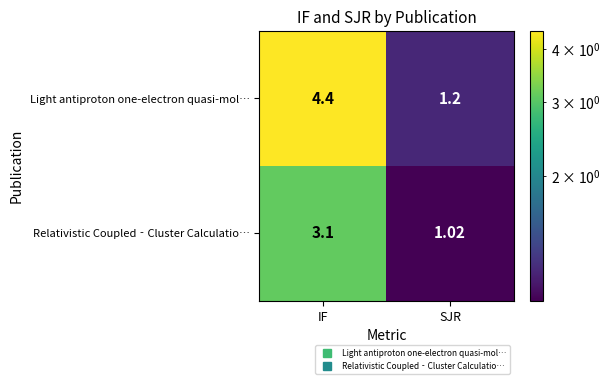

How many distinct data groups are displayed?

2